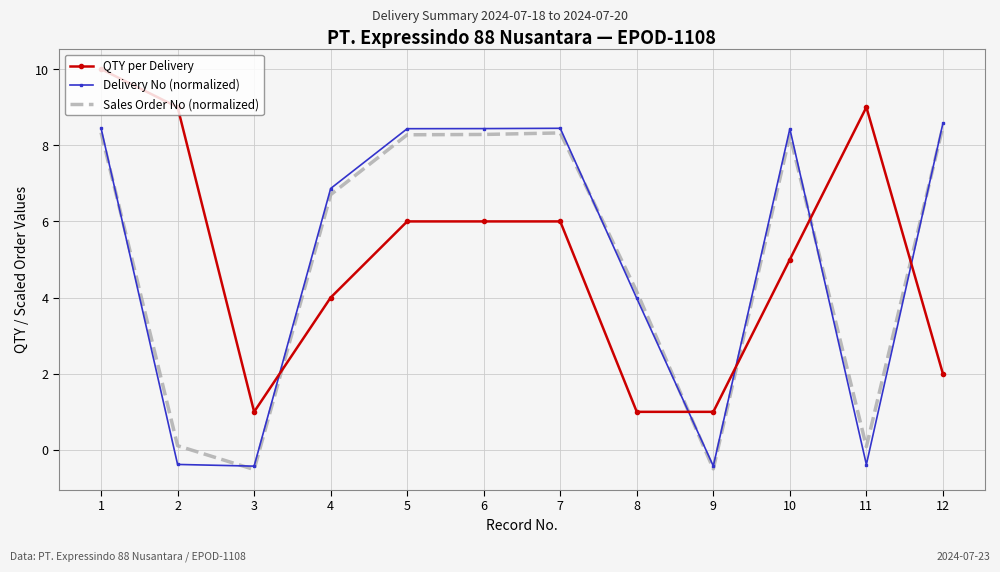

At 2, list the series in order from smallest to largest.

Delivery No (normalized), Sales Order No (normalized), QTY per Delivery